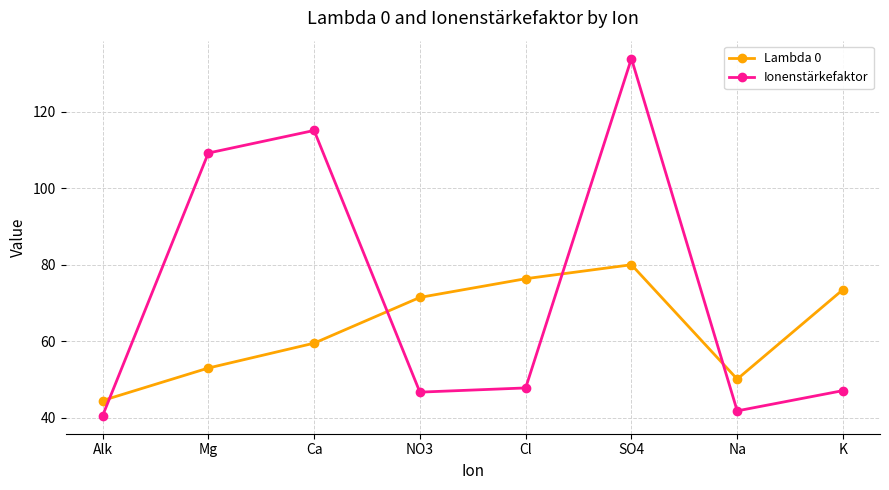

What is the value of the Ionenstärkefaktor point at the 3rd from the left?

115.1